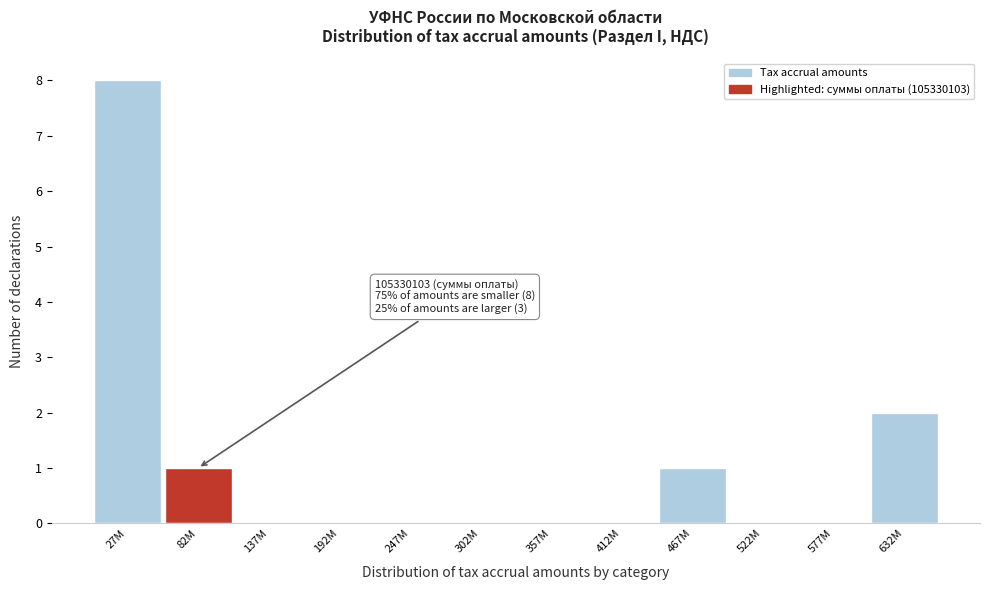

Reading left to right, list all the values displayed in this chart.

27M=8	82M=1	137M=0	192M=0	247M=0	302M=0	357M=0	412M=0	467M=1	522M=0	577M=0	632M=2